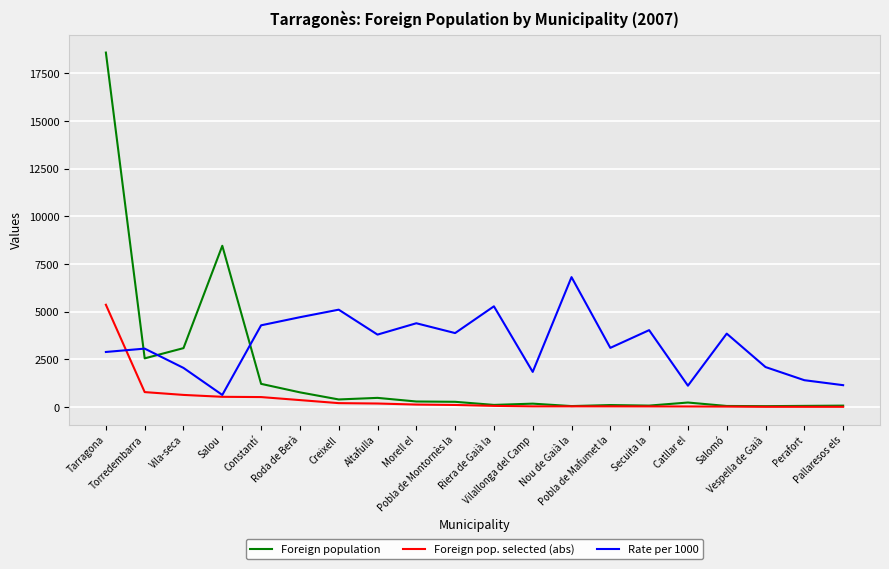

What is the maximum value shown in the chart?

18585